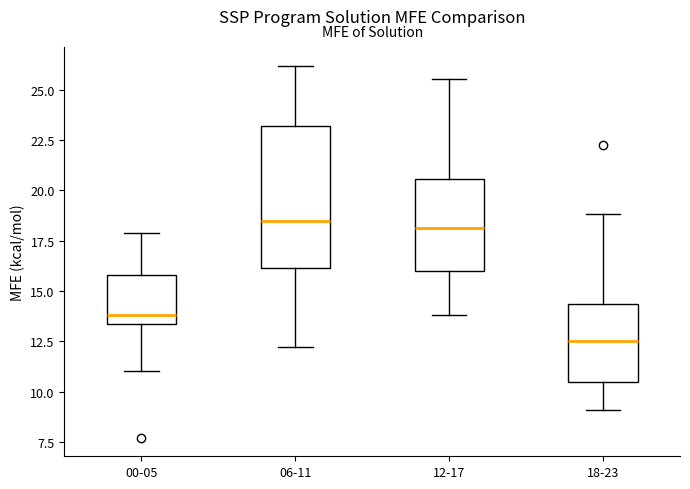

Reading left to right, transcribe this box plot: for each box, give where its median line is, the range the box spans, and where its two whiskers end, as read against the y-axis. The values are not printed on the chart, so give them approximately, as read against the axis.

00-05: median 14.0, box 13.5 to 16.0, whiskers 11.0 to 18.0
06-11: median 18.5, box 16.0 to 23.0, whiskers 12.0 to 26.0
12-17: median 18.0, box 16.0 to 20.5, whiskers 14.0 to 25.5
18-23: median 12.5, box 10.5 to 14.5, whiskers 9.0 to 19.0